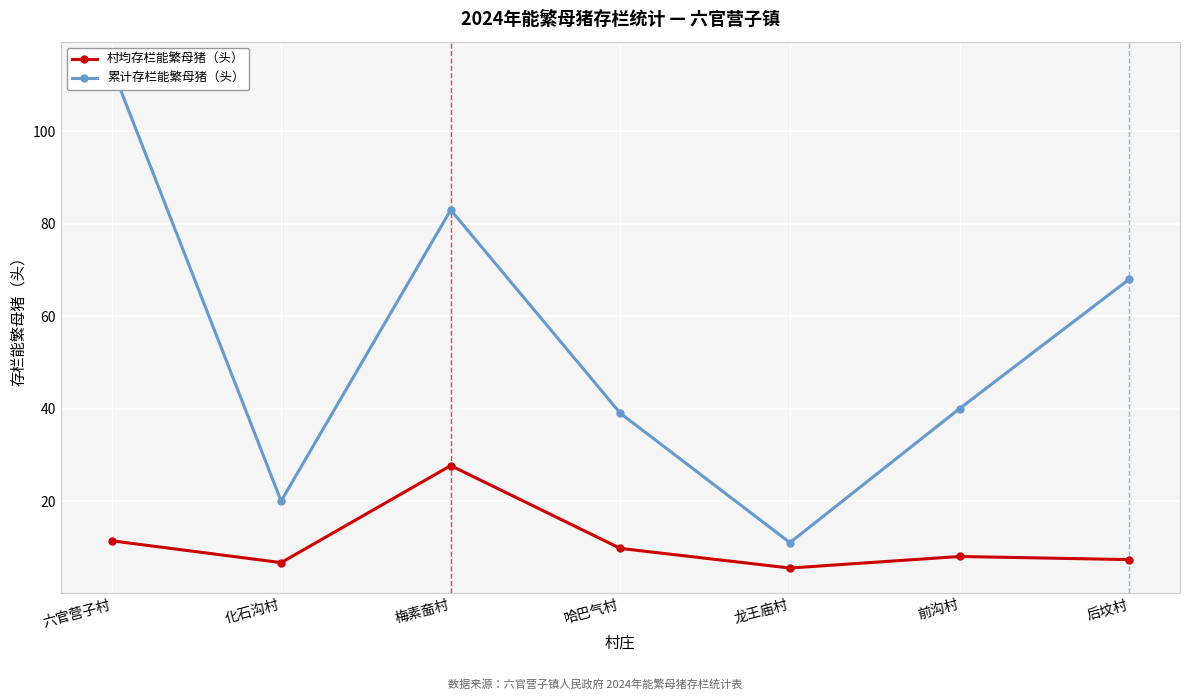

List the series in order of their peak value, lowest first.

村均存栏能繁母猪（头）, 累计存栏能繁母猪（头）